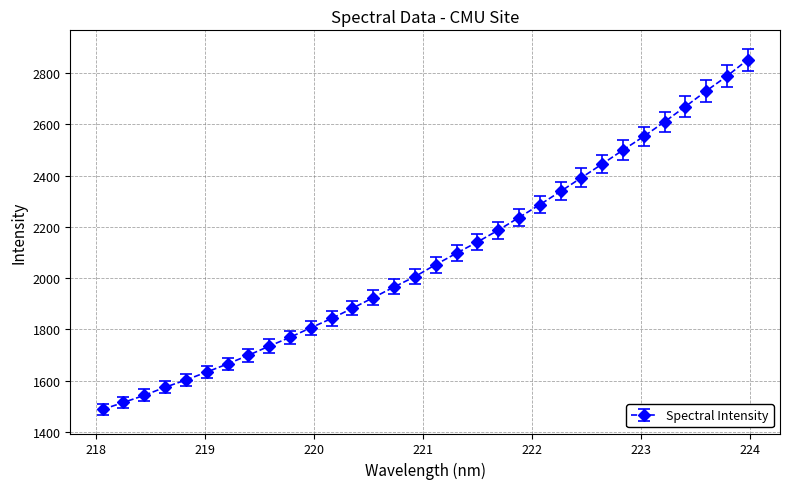

What is the difference between the second highest and second lowest values?

1272.2